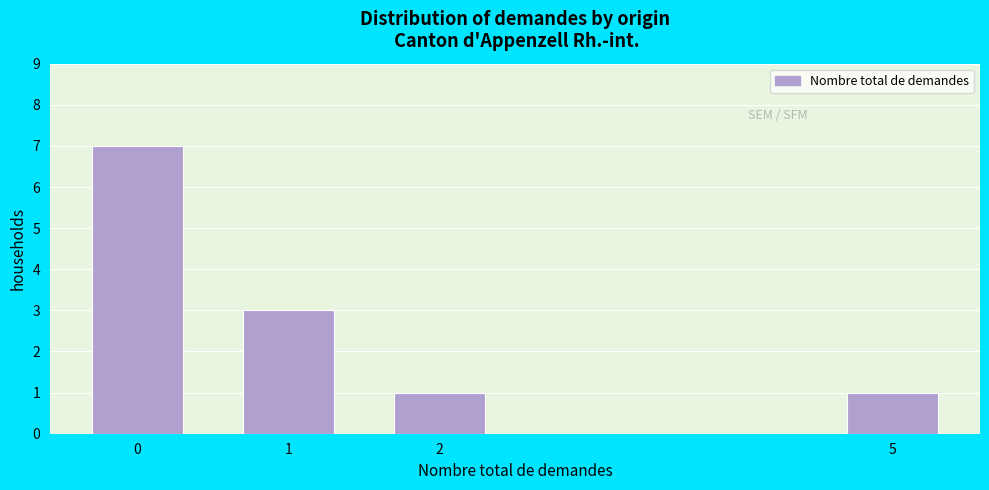

Reading left to right, list all the values displayed in this chart.

7	3	1	1